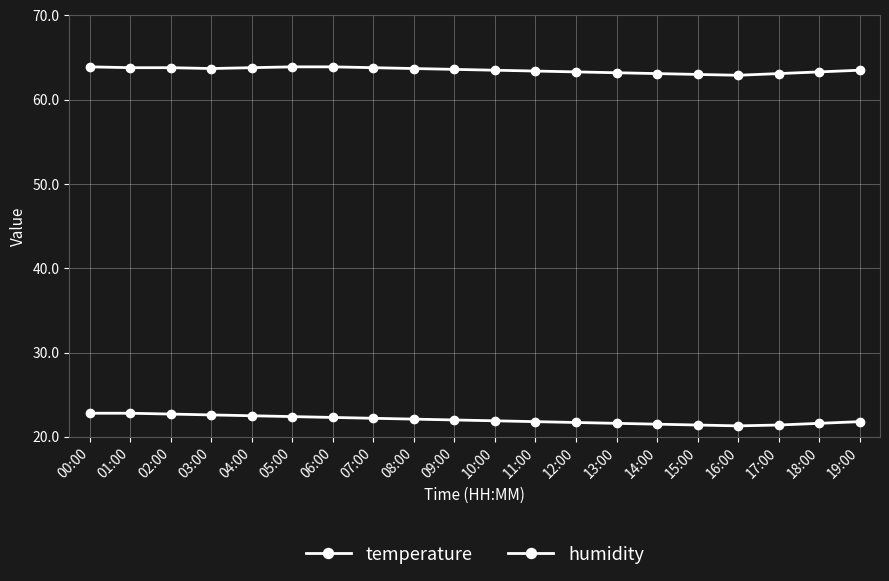

List the series in order of their peak value, highest first.

humidity, temperature